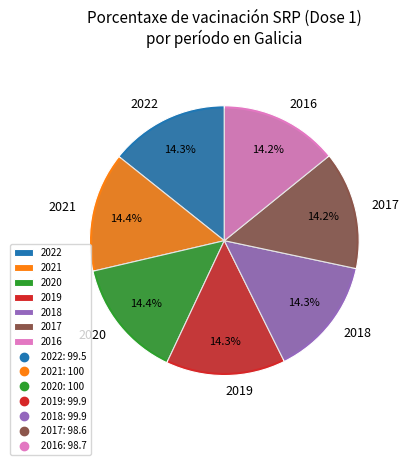

What portion of the pie excludes 2020?

85.6%